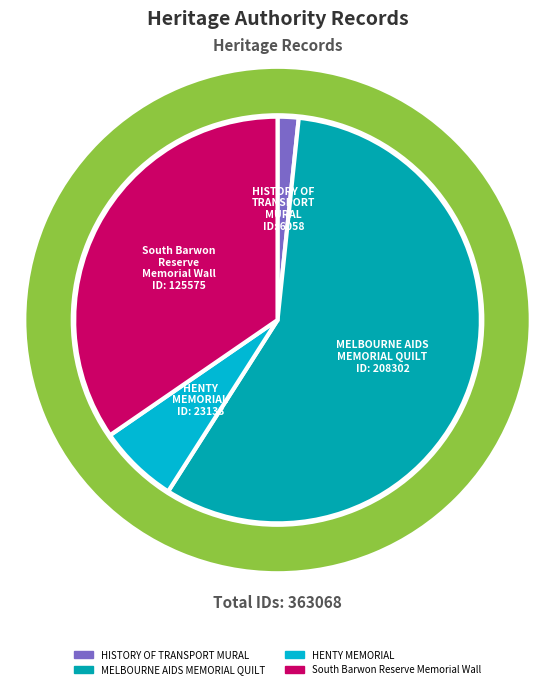

To the nearest percent, what portion does South Barwon Reserve Memorial Wall represent?

35%